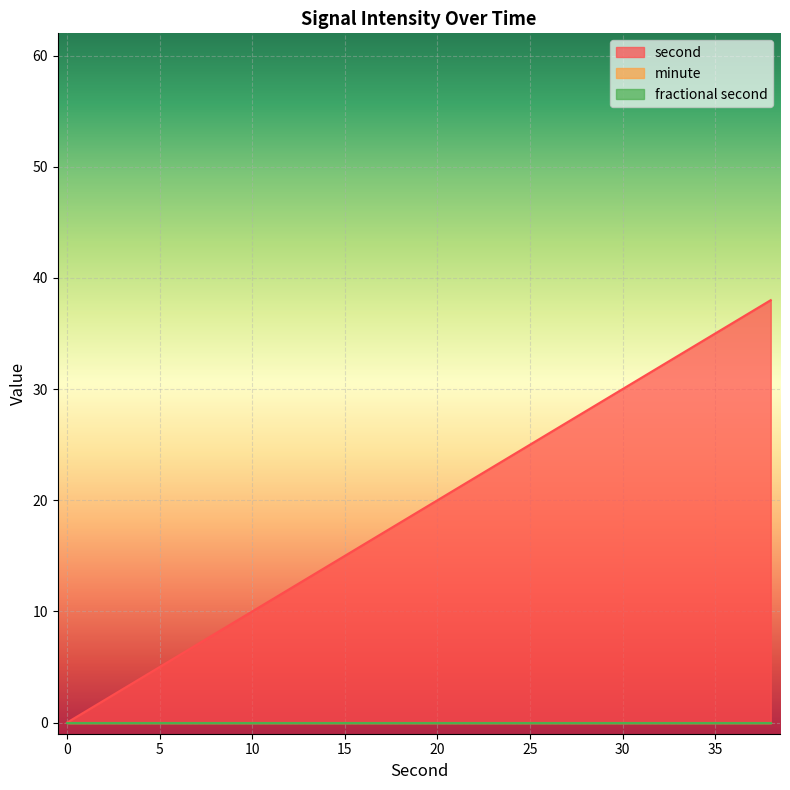

Reading left to right, what are all the values shown in this chart?

second: 0=0	2=2	4=4	6=6	8=8	10=10	12=12	14=14	16=16	18=18	20=20	22=22	24=24	26=26	28=28	30=30	32=32	34=34	36=36	38=38
minute: 0=0	2=0	4=0	6=0	8=0	10=0	12=0	14=0	16=0	18=0	20=0	22=0	24=0	26=0	28=0	30=0	32=0	34=0	36=0	38=0
fractional second: 0=0	2=0	4=0	6=0	8=0	10=0	12=0	14=0	16=0	18=0	20=0	22=0	24=0	26=0	28=0	30=0	32=0	34=0	36=0	38=0